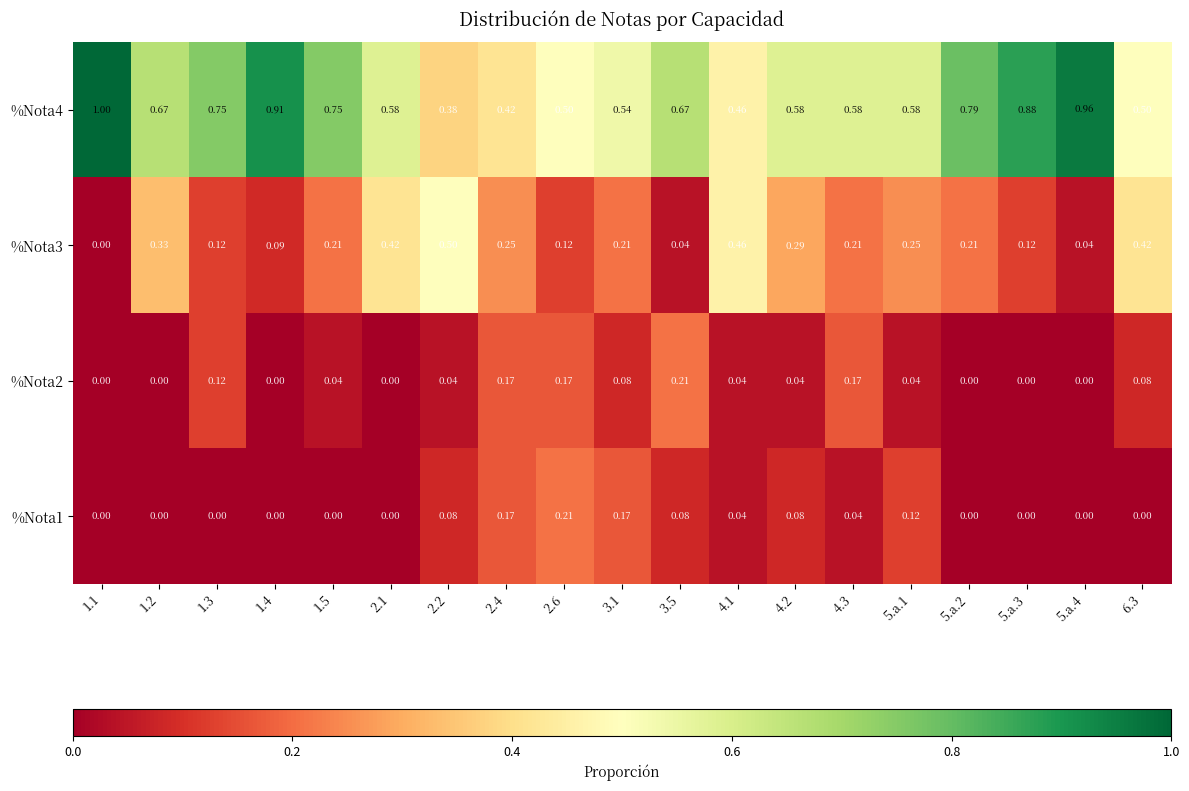

Which series has the largest total across all categories?

%Nota4